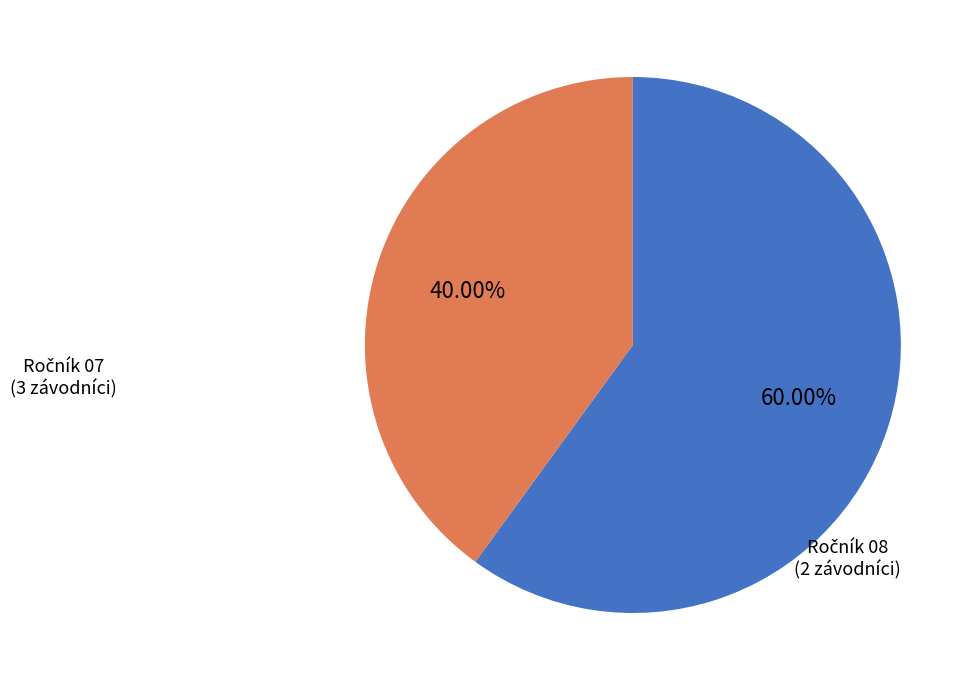

Is there any slice that represents more than half of the pie?

Yes